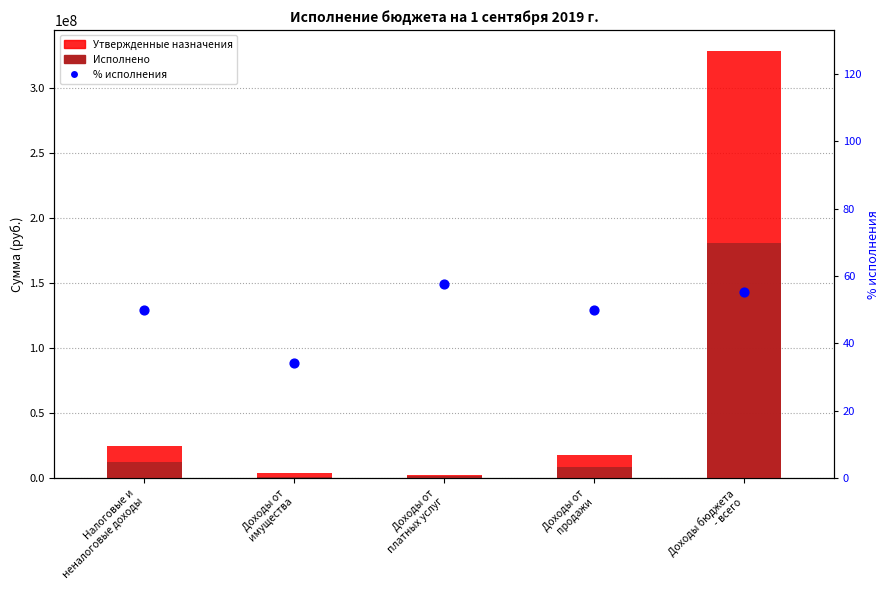

Which series contains the highest Y value?

Утвержденные назначения